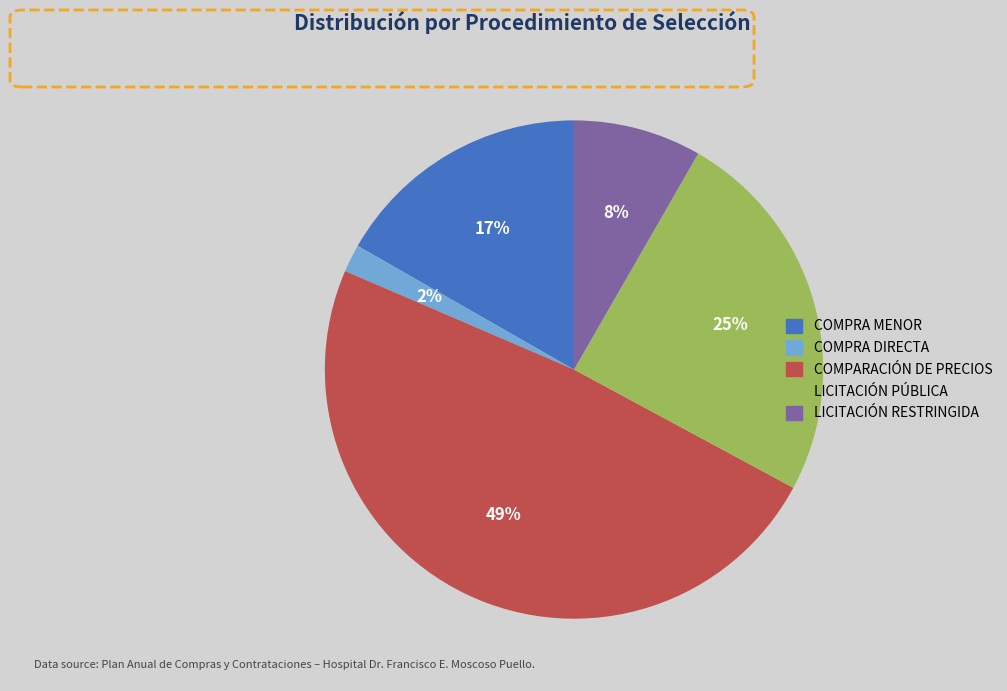

Is COMPARACIÓN DE PRECIOS the majority of the pie?

No